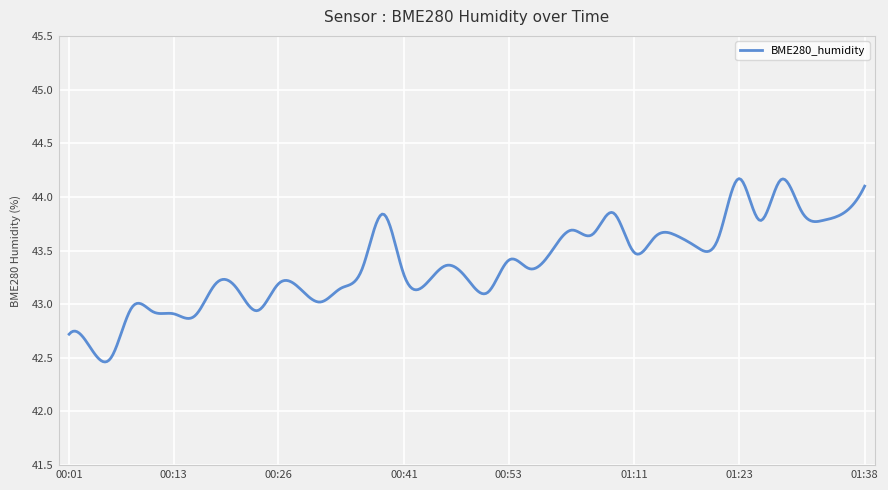

What is the minimum value shown in the chart?

42.5